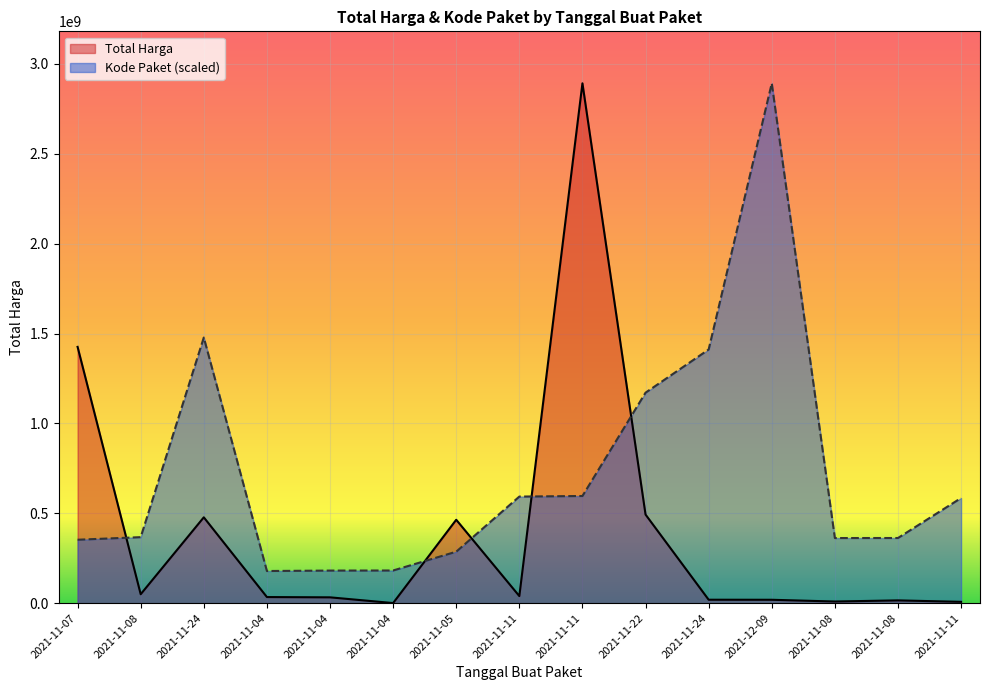

How many data points does each series have?

15